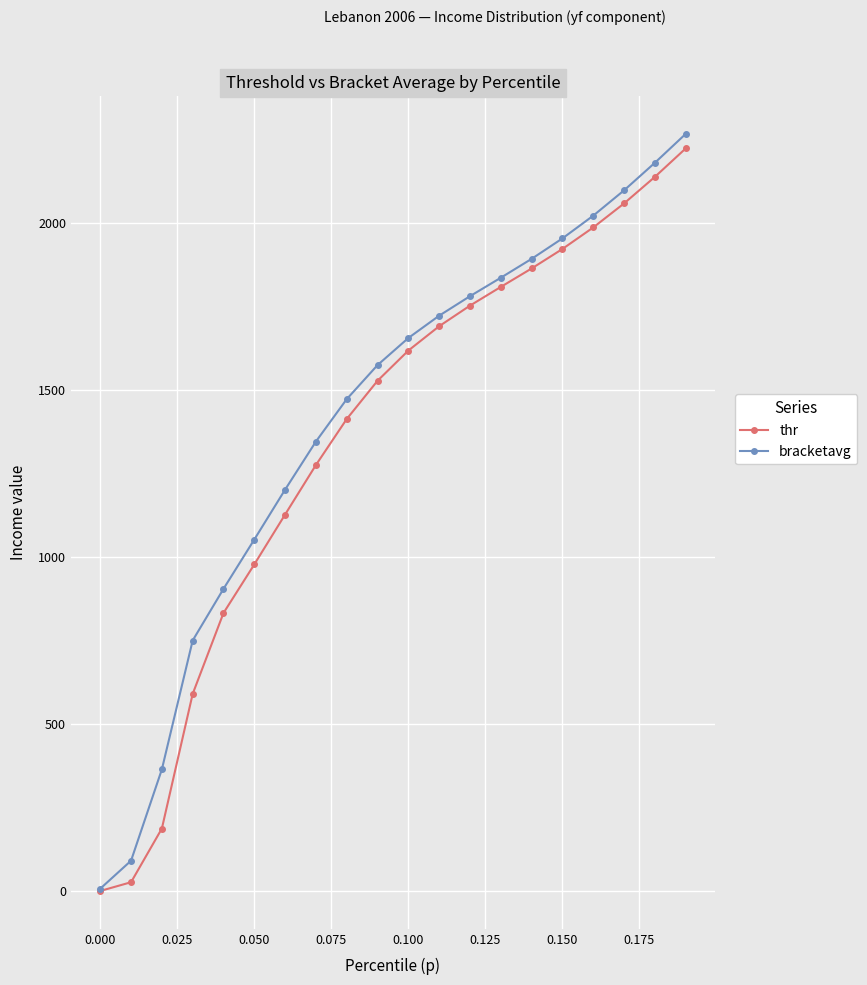

What is the minimum value for bracketavg?

8.1